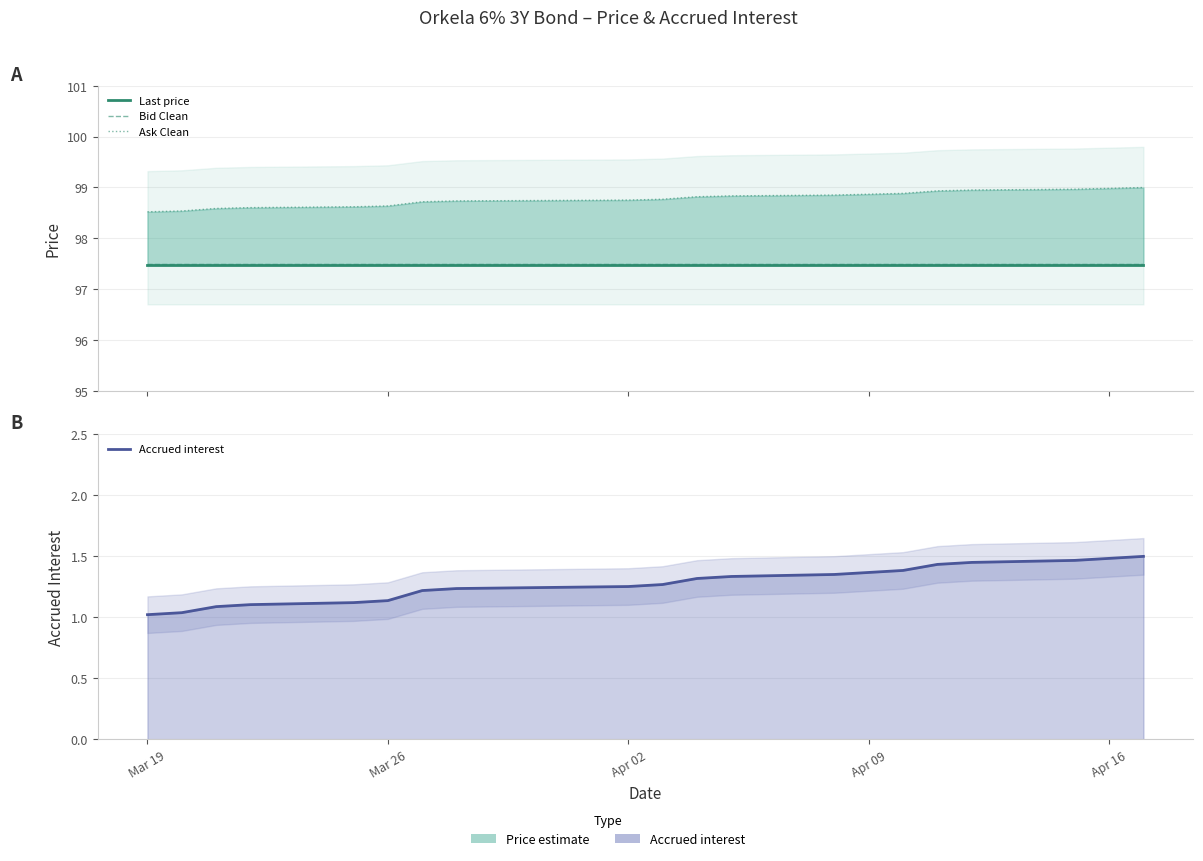

Which series has the widest spread of values?

Accrued interest